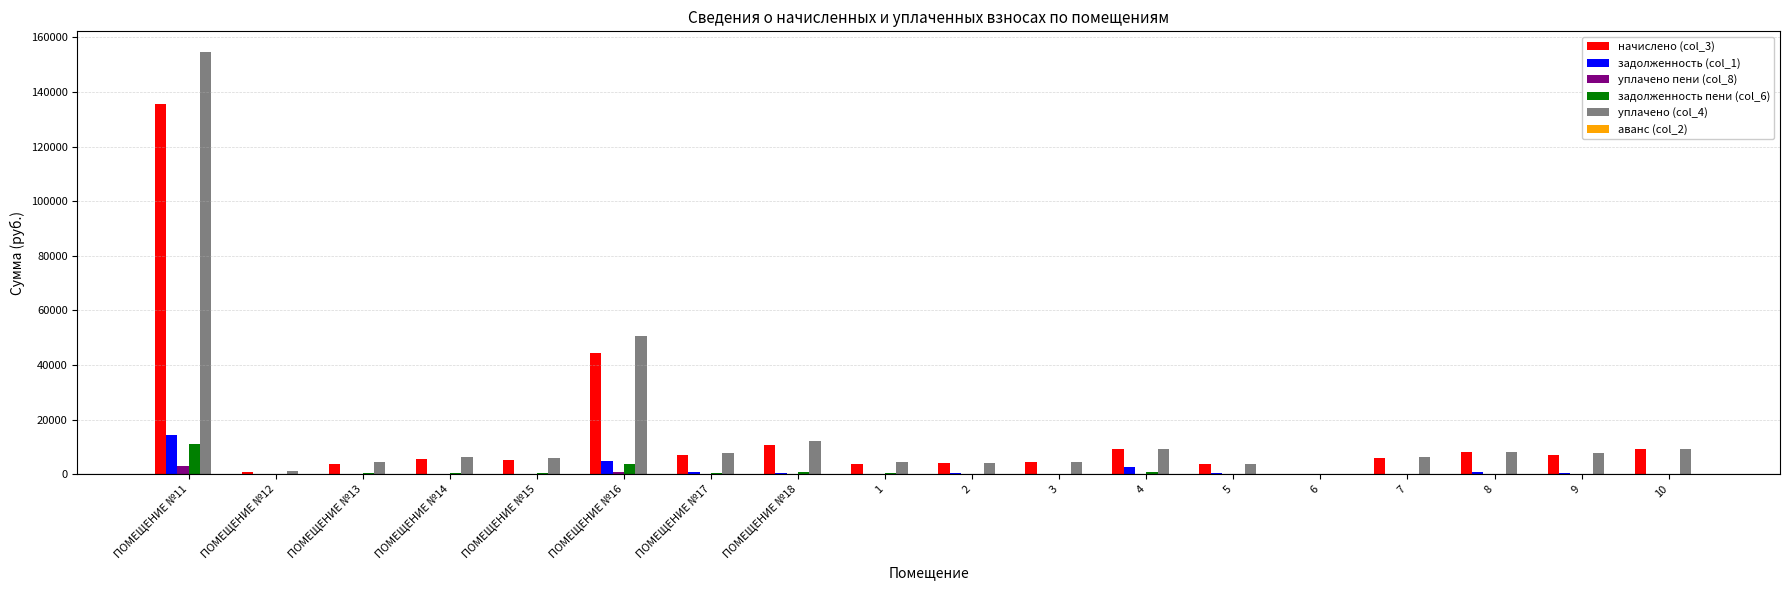

Count the number of categories in the chart.

18